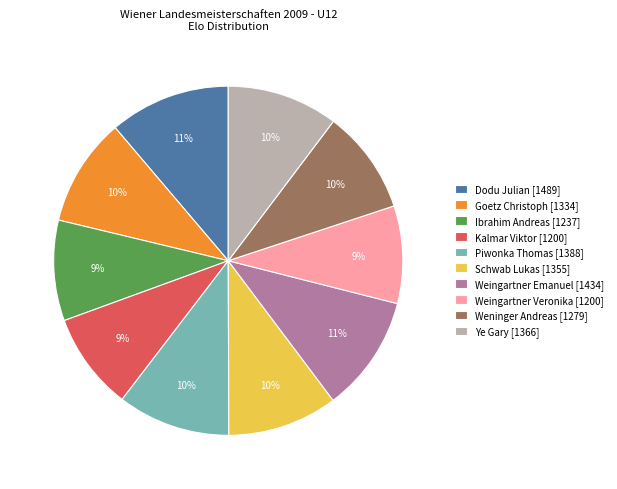

Combined, do Dodu Julian and Piwonka Thomas account for over 50%?

No